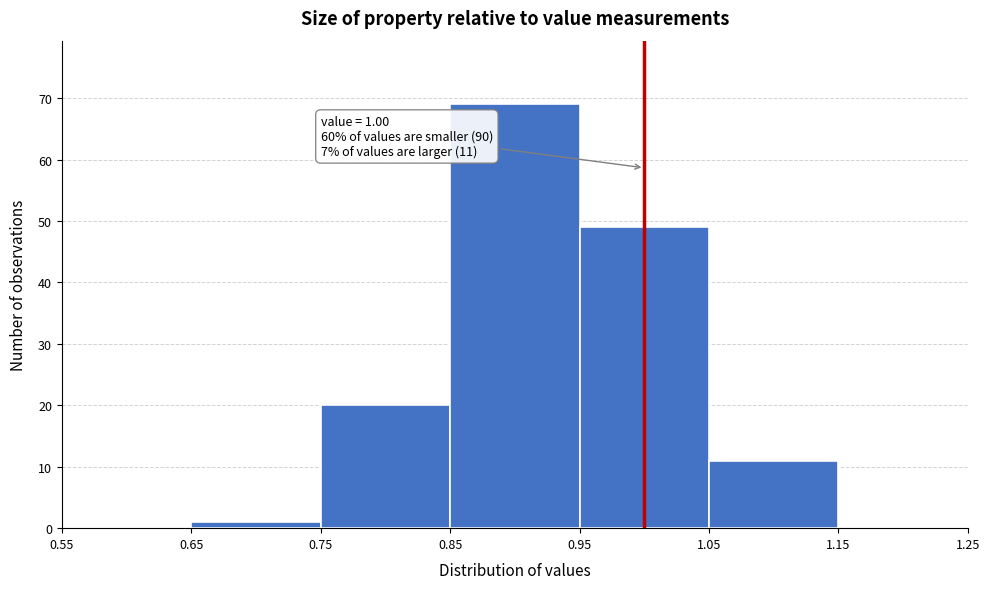

Which range on the x-axis has the tallest bar?

0.85 to 0.95